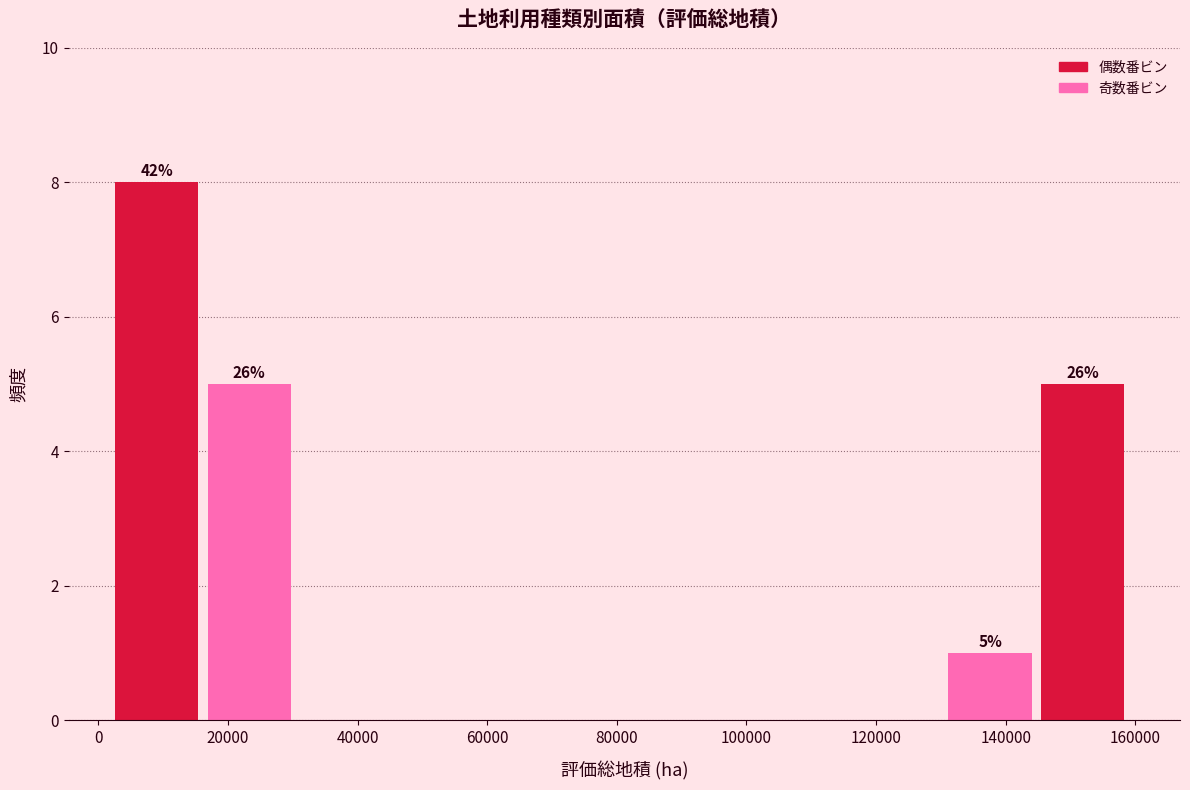

Over which range of the x-axis is the bar tallest?

2000 to 16000